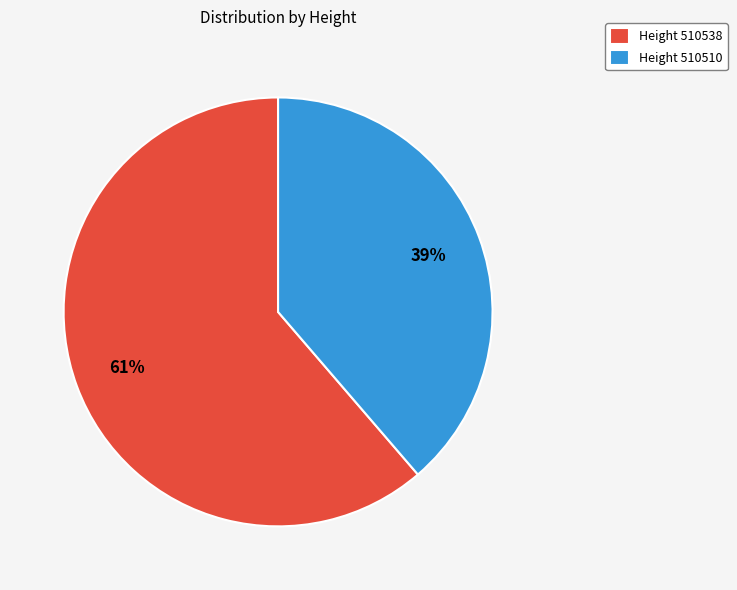

Combined, do Height 510510 and Height 510538 account for over 50%?

Yes